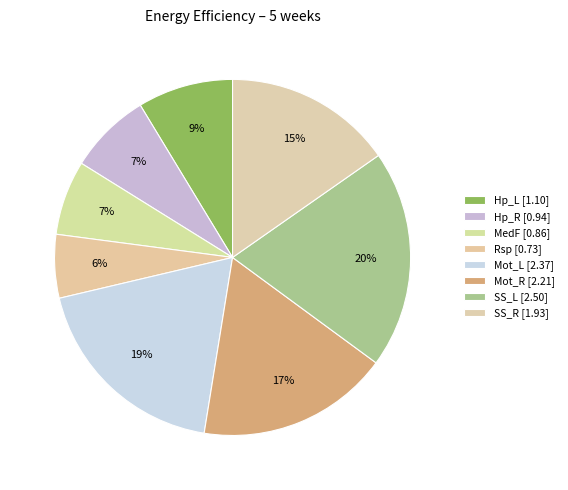

Which has a higher value, Rsp or MedF?

MedF